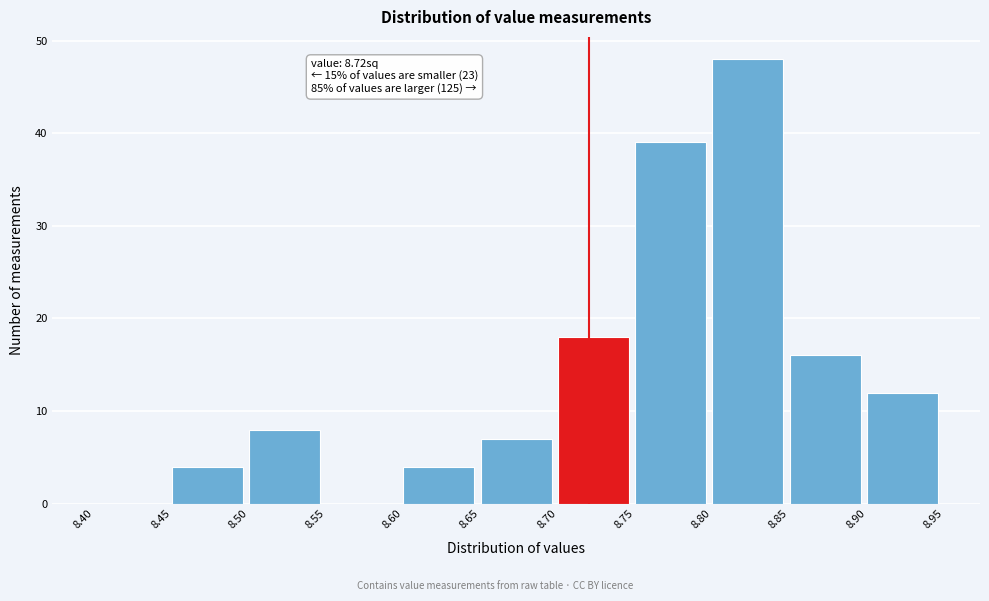

Over which range of the x-axis is the bar tallest?

8.80 to 8.85